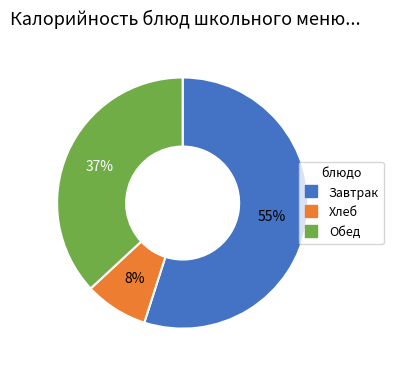

Is there any slice that represents more than half of the pie?

Yes